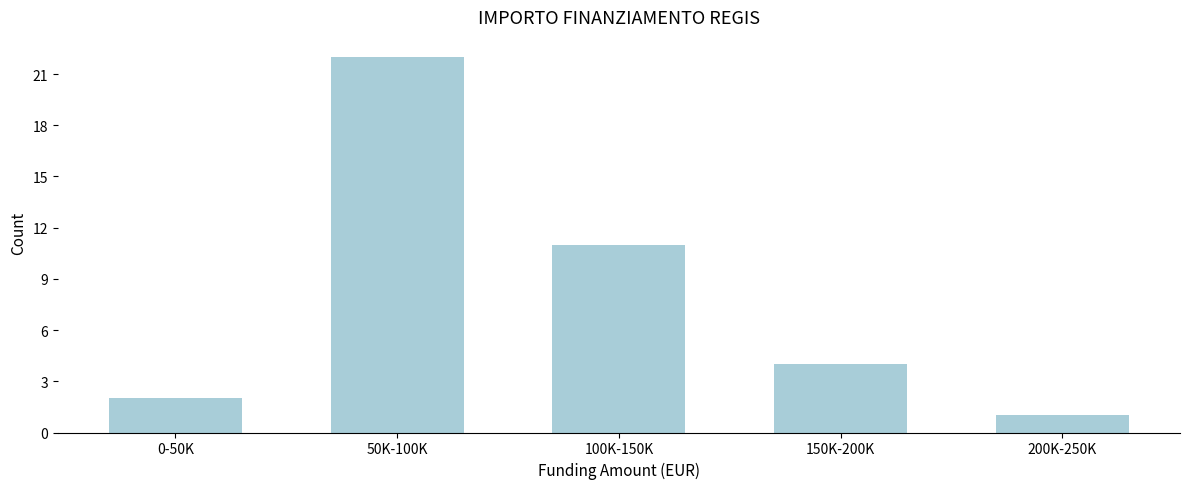

Reading left to right, list all the values displayed in this chart.

2	22	11	4	1